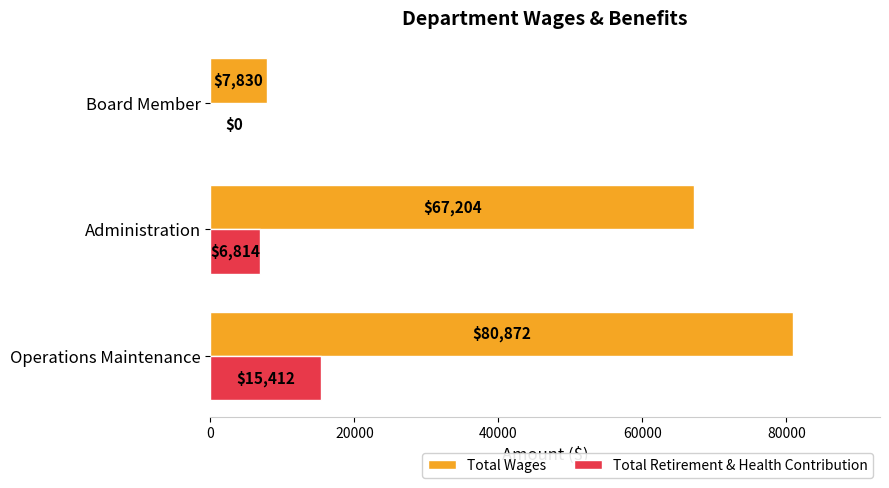

What is the total value across all series at Board Member?

7830